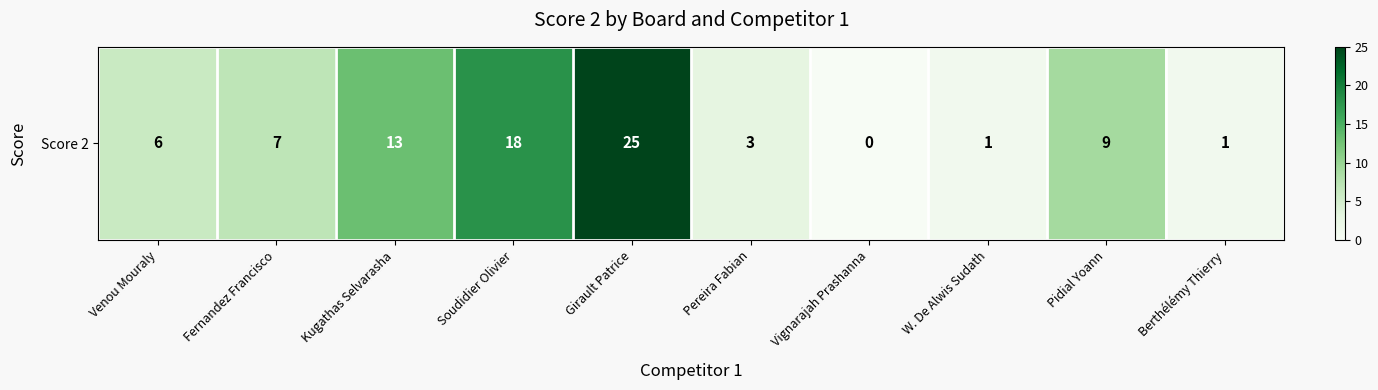

The value at Pereira Fabian is 5. True or false?

False